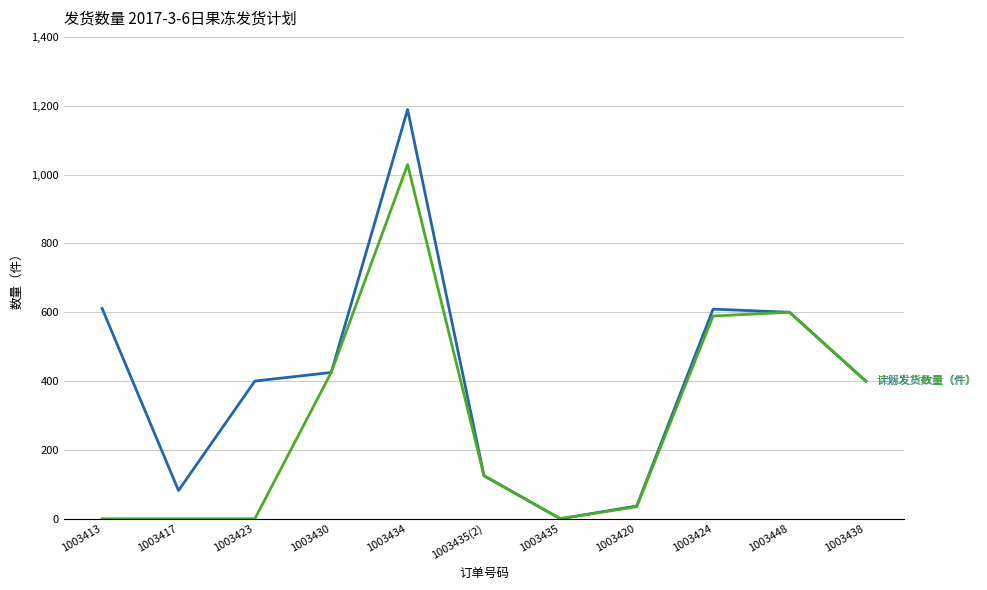

What is the difference between the highest and lowest values at 1003417?

82